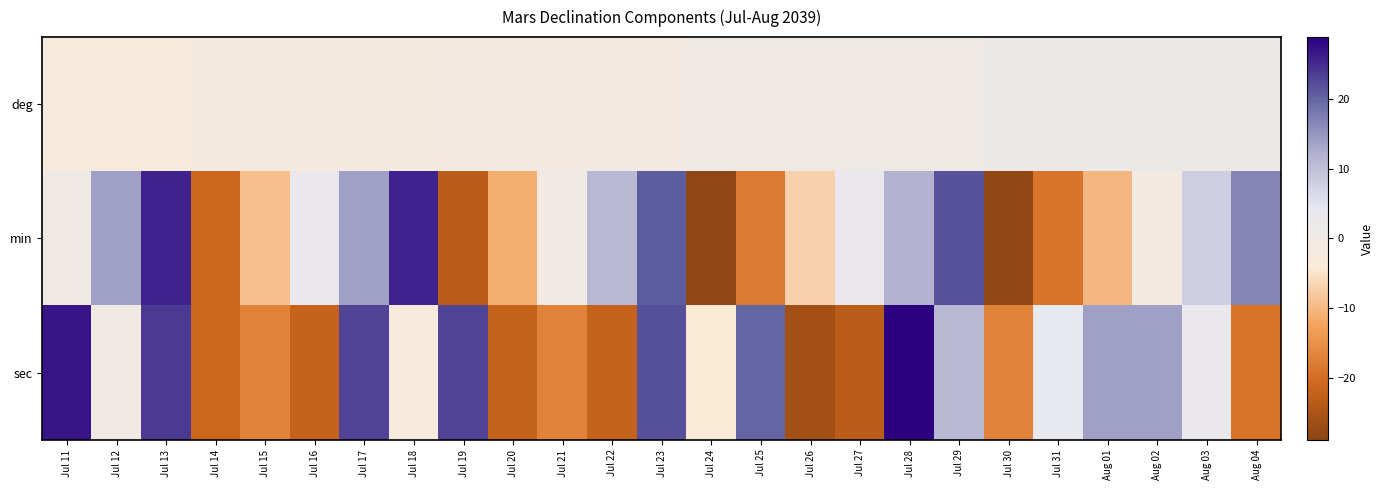

Reading left to right, extract all data points from this chart.

deg: Jul 11=-2.3	Jul 12=-2.3	Jul 13=-2.3	Jul 14=-1.3	Jul 15=-1.3	Jul 16=-1.3	Jul 17=-1.3	Jul 18=-1.3	Jul 19=-0.3	Jul 20=-0.3	Jul 21=-0.3	Jul 22=-0.3	Jul 23=-0.3	Jul 24=0.7	Jul 25=0.7	Jul 26=0.7	Jul 27=0.7	Jul 28=0.7	Jul 29=0.7	Jul 30=1.7	Jul 31=1.7	Aug 01=1.7	Aug 02=1.7	Aug 03=1.7	Aug 04=1.7
min: Jul 11=0.9	Jul 12=13.9	Jul 13=25.9	Jul 14=-21.1	Jul 15=-9.1	Jul 16=2.9	Jul 17=13.9	Jul 18=25.9	Jul 19=-23.1	Jul 20=-11.1	Jul 21=-0.1	Jul 22=10.9	Jul 23=20.9	Jul 24=-28.1	Jul 25=-18.1	Jul 26=-7.1	Jul 27=2.9	Jul 28=11.9	Jul 29=21.9	Jul 30=-28.1	Jul 31=-19.1	Aug 01=-10.1	Aug 02=-1.1	Aug 03=7.9	Aug 04=16.9
sec: Jul 11=26.9	Jul 12=-0.1	Jul 13=23.9	Jul 14=-21.1	Jul 15=-17.1	Jul 16=-22.1	Jul 17=22.9	Jul 18=-2.1	Jul 19=22.9	Jul 20=-22.1	Jul 21=-17.1	Jul 22=-22.1	Jul 23=21.9	Jul 24=-4.1	Jul 25=19.9	Jul 26=-26.1	Jul 27=-23.1	Jul 28=28.9	Jul 29=10.9	Jul 30=-17.1	Jul 31=3.9	Aug 01=13.9	Aug 02=13.9	Aug 03=2.9	Aug 04=-19.1